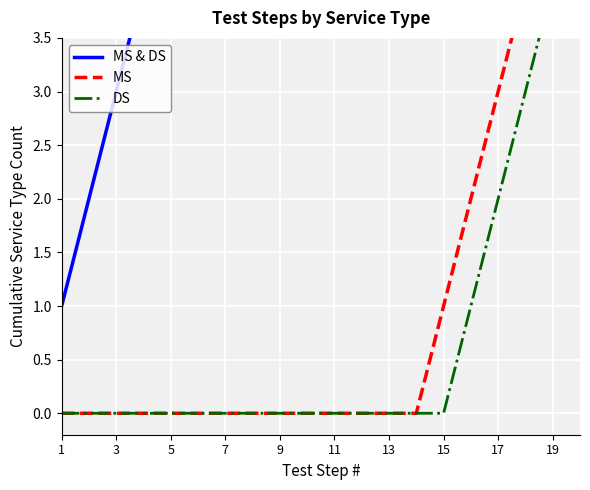

Which series changed the most between 7 and 19?

MS & DS